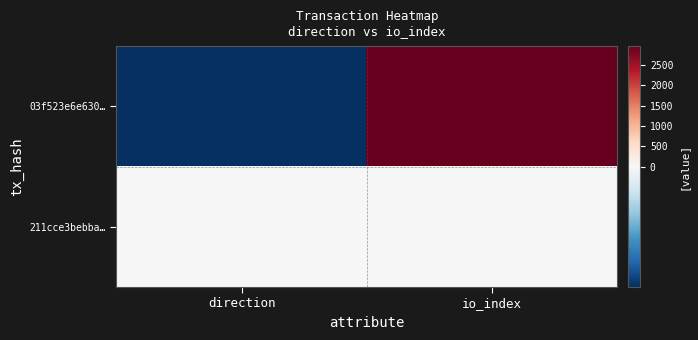

Reading left to right, list all the values displayed in this chart.

03f523e6e630…: direction=-1	io_index=2965
211cce3bebba…: direction=1	io_index=2